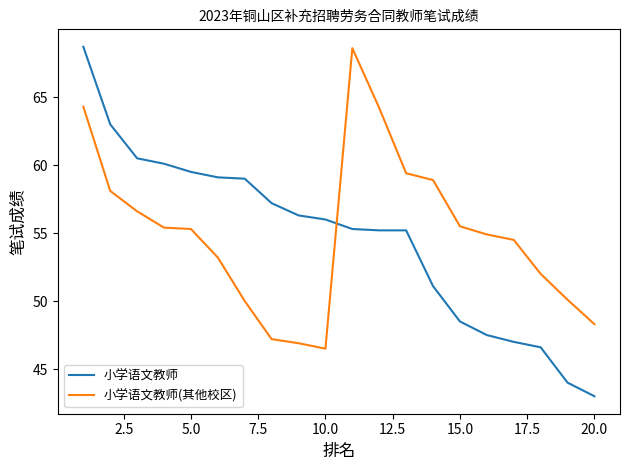

What is the difference between the maximum and minimum values in the 小学语文教师 series?

25.7